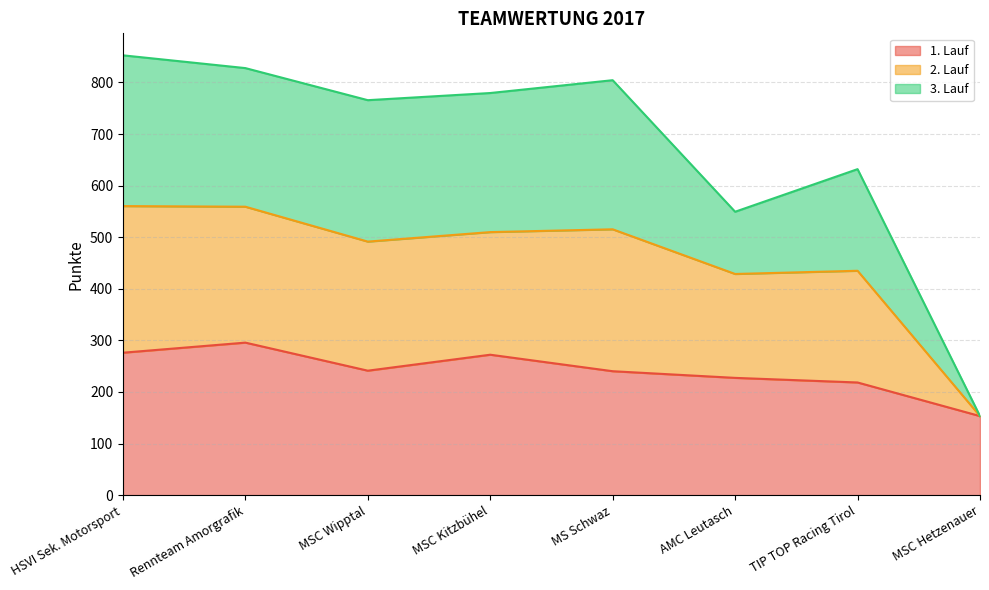

Which category has the lowest value across all series?

MSC Hetzenauer